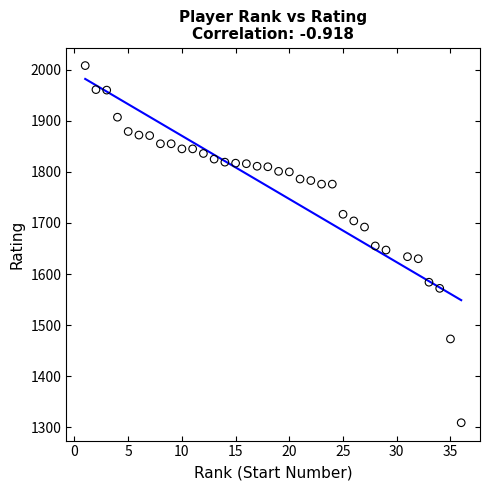

What is the range of X values (max minus min)?

35